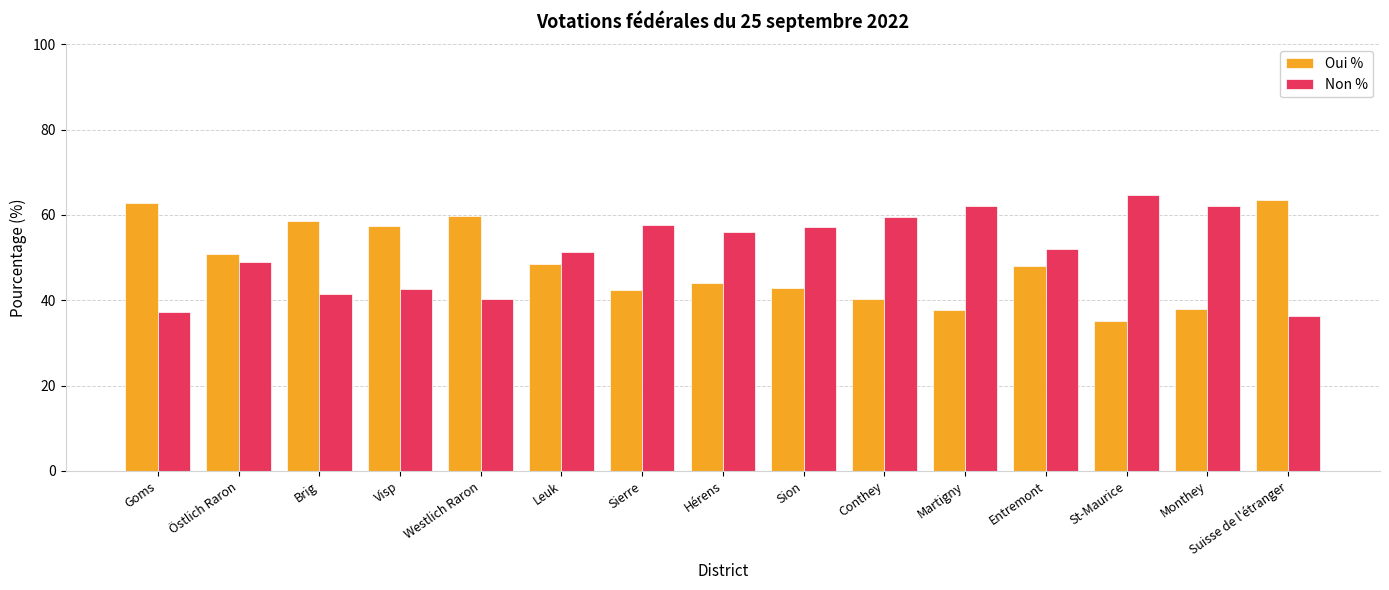

At which label does Non % reach its peak?

St-Maurice